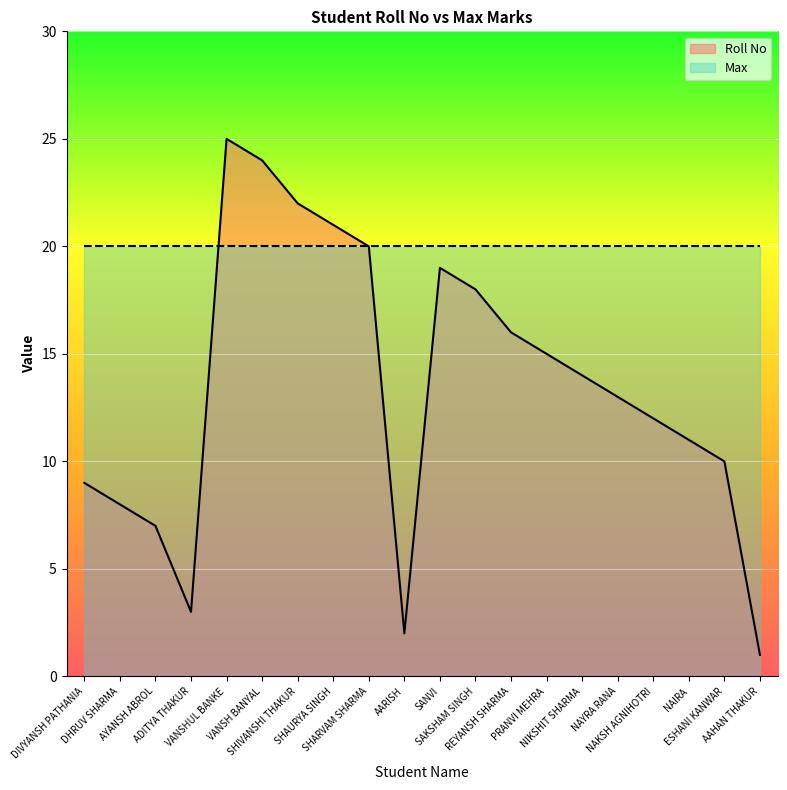

What is the value of the 2nd point from the left?

8